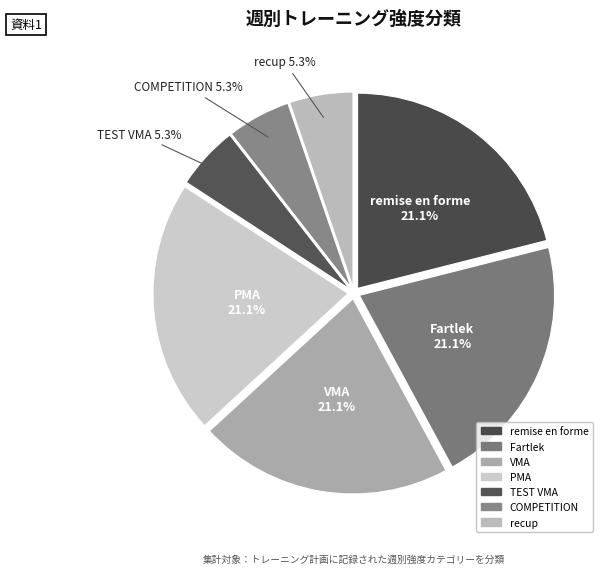

Count the number of slices in the pie.

7